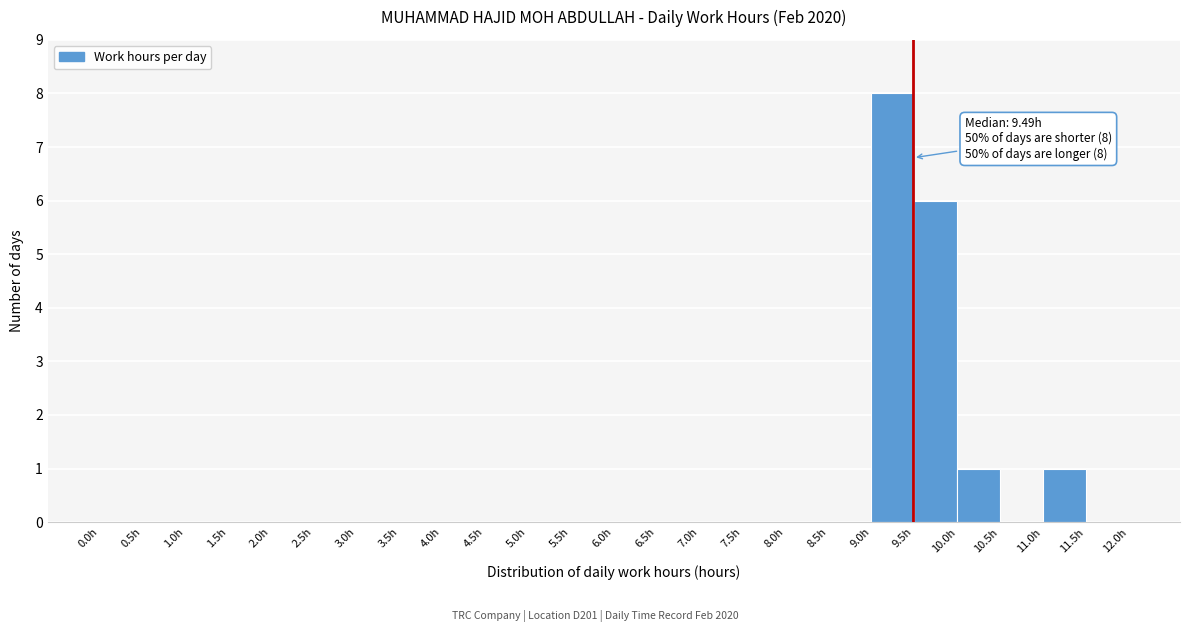

Which range on the x-axis has the tallest bar?

9.0 to 9.5